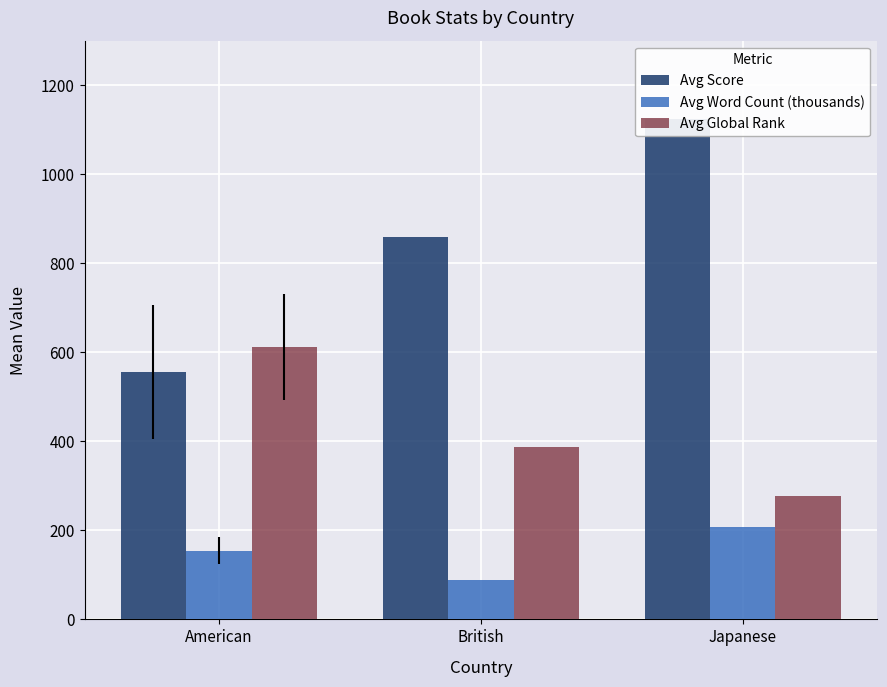

What is the lowest value of the Avg Score series?

556.2